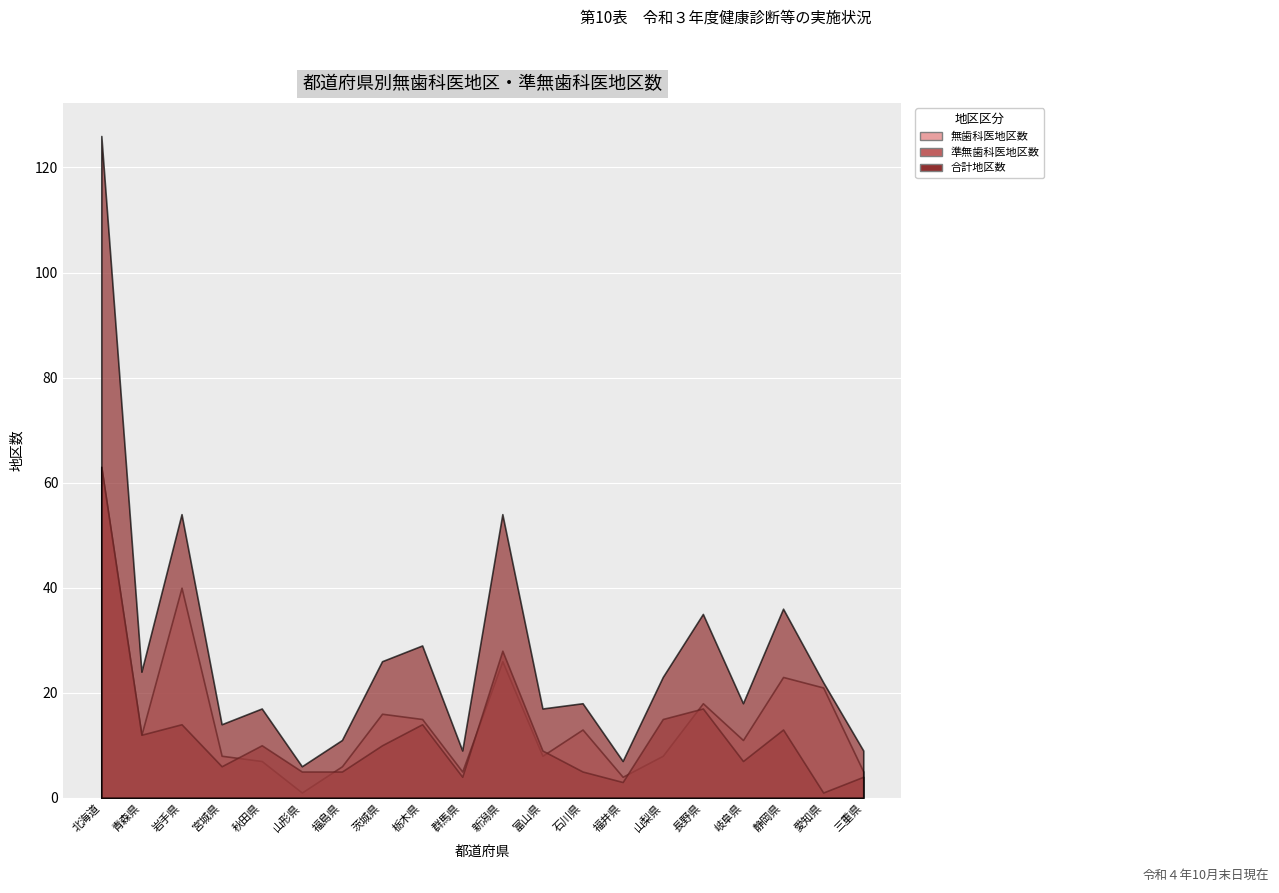

Between 静岡県 and 岐阜県, which is larger?

静岡県